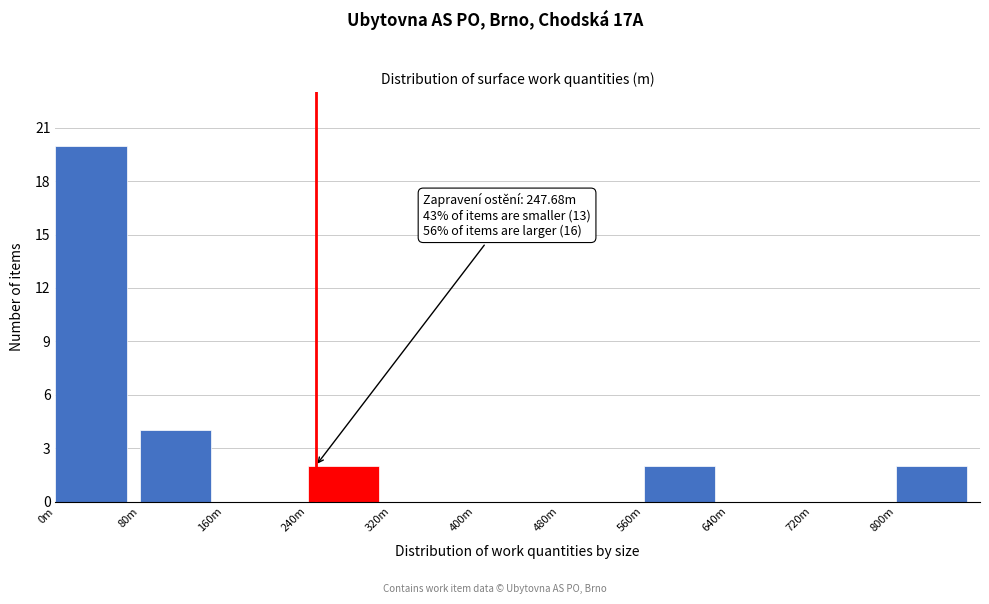

Reading left to right, what are all the values shown in this chart?

0m=20	80m=4	160m=0	240m=2	320m=0	400m=0	480m=0	560m=2	640m=0	720m=0	800m=2